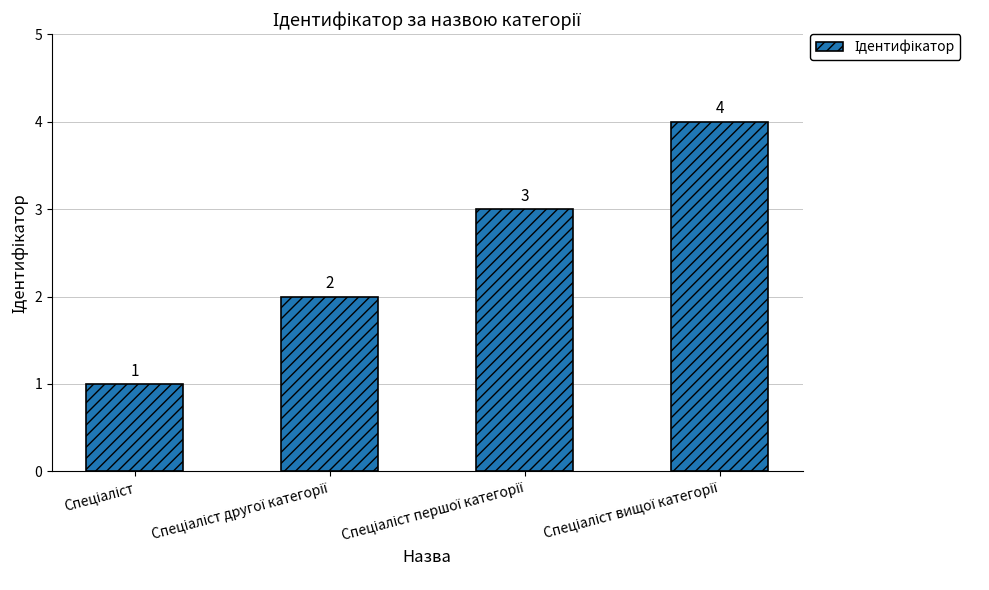

What is the maximum value shown in the chart?

4